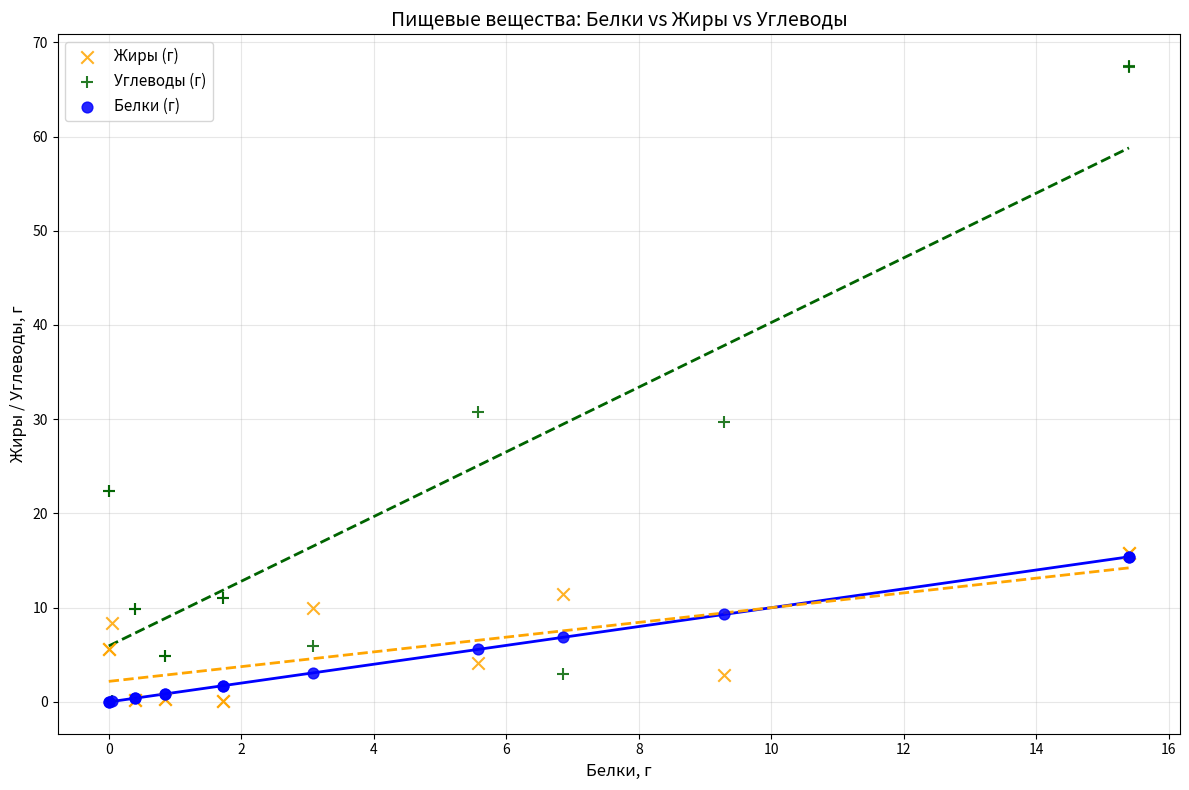

Across all series, what Y value is closest to 33?

30.8